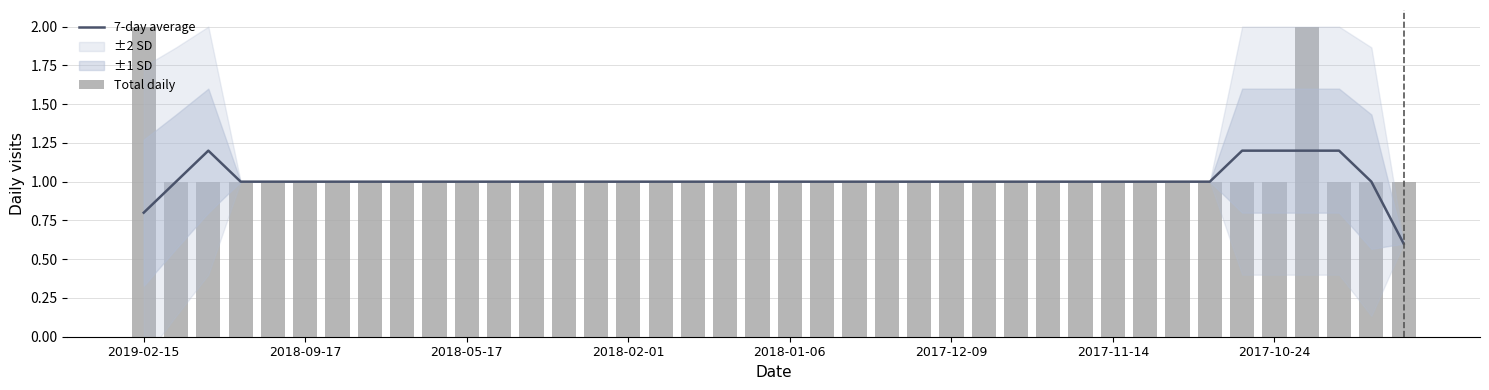

Between 32 and 30, which is larger?

32